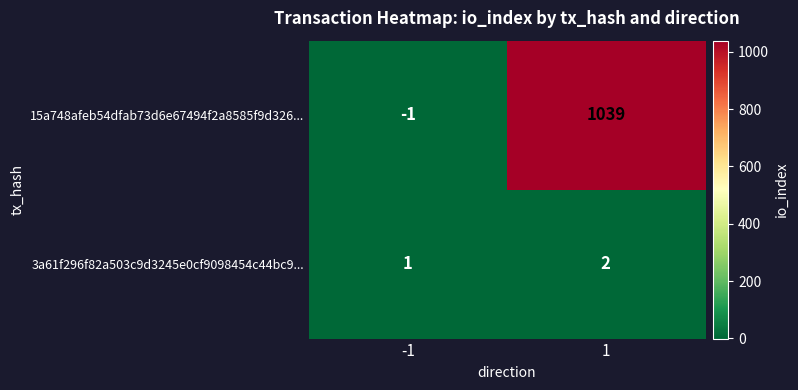

What is the minimum value shown in the chart?

-1